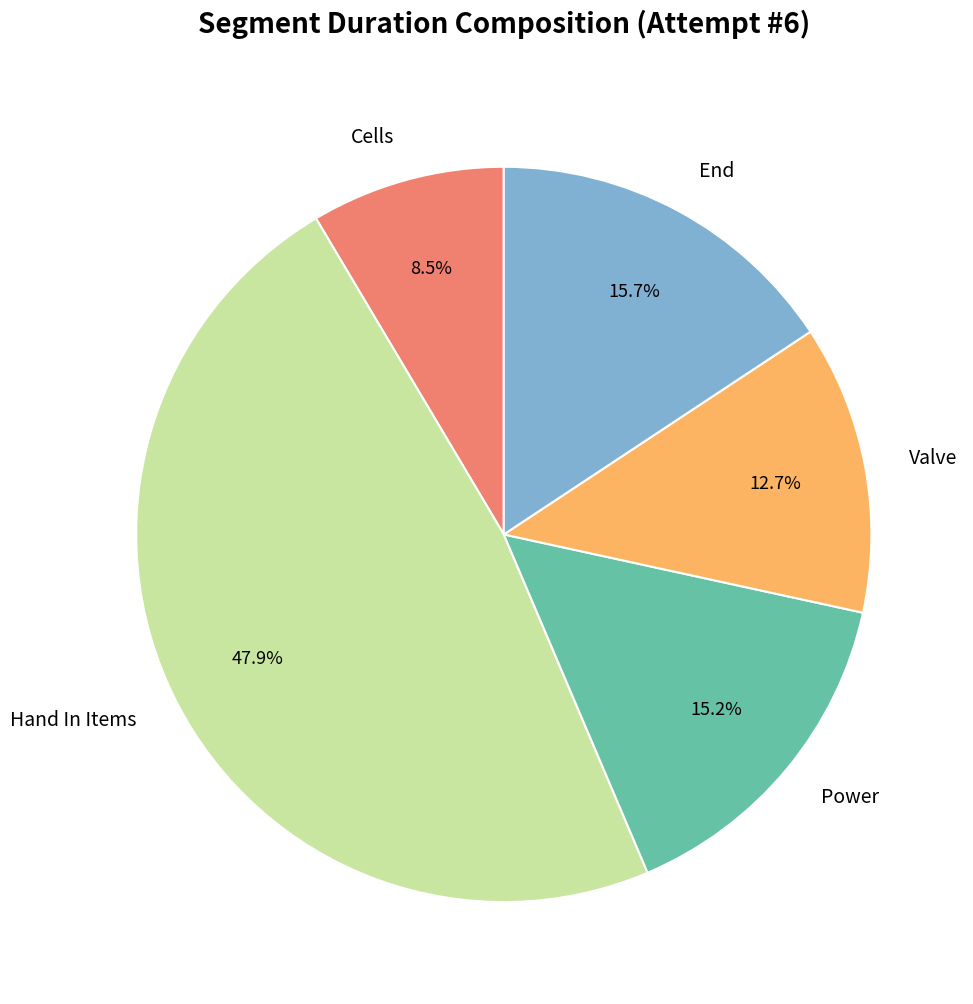

Between Power and End, which is larger?

End